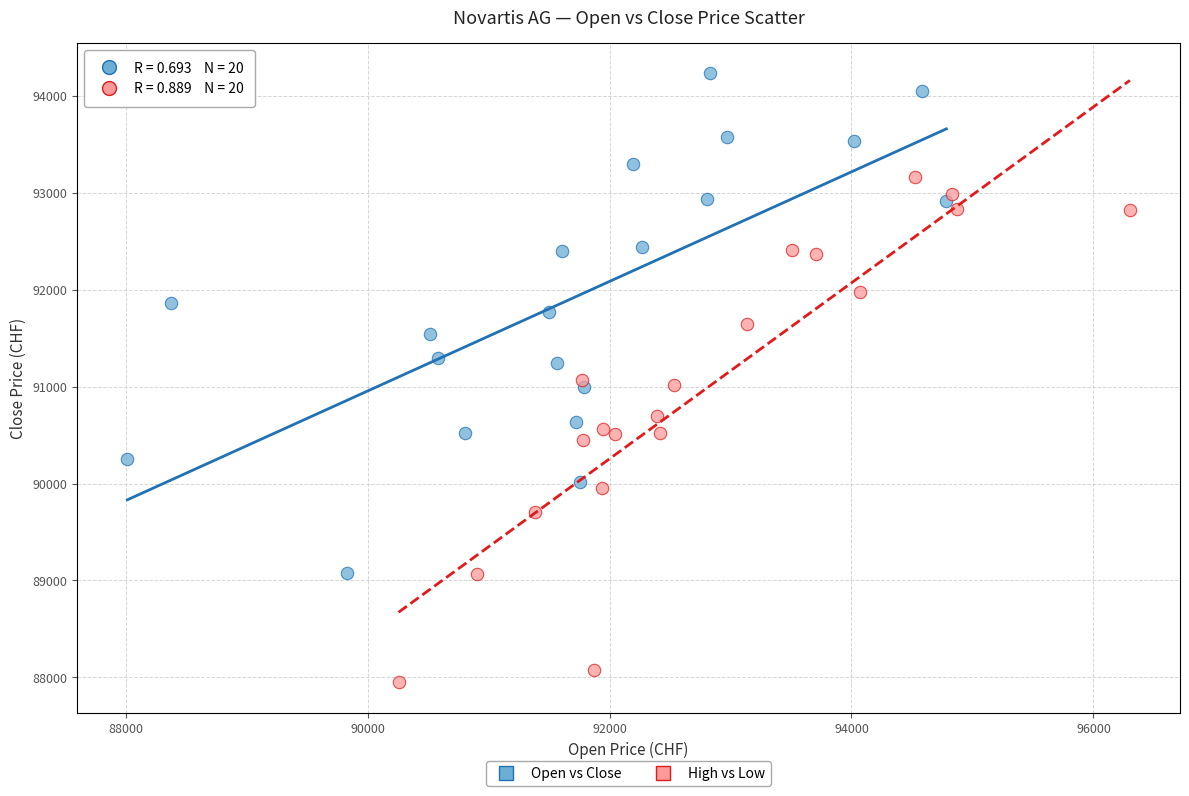

Which series contains the lowest Y value?

High vs Low